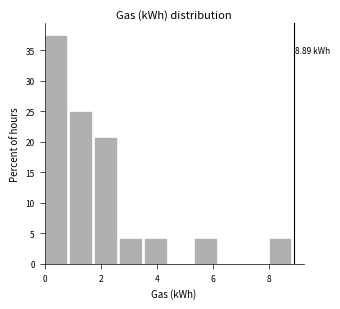

Which range on the x-axis has the tallest bar?

0.0 to 0.8